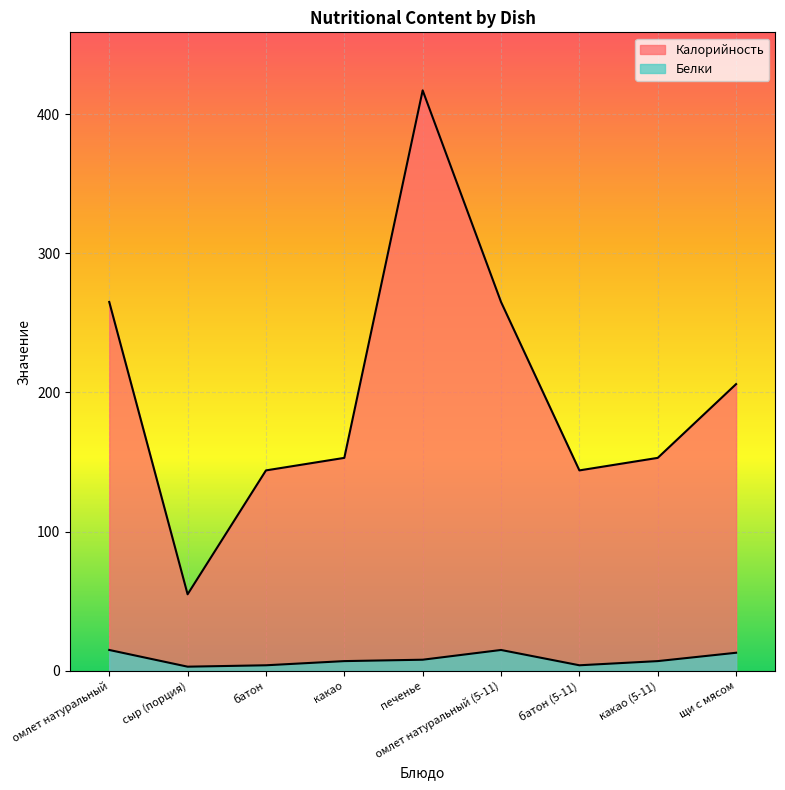

What is the approximate value of Калорийность at омлет натуральный (5-11)?

265